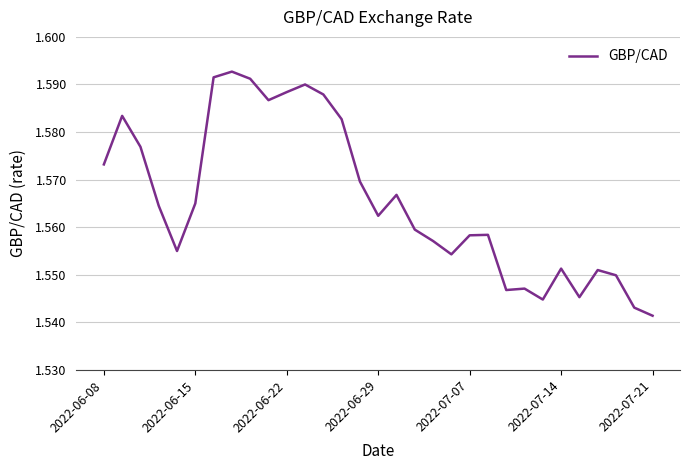

At which label is the value closest to 1?

2022-07-21